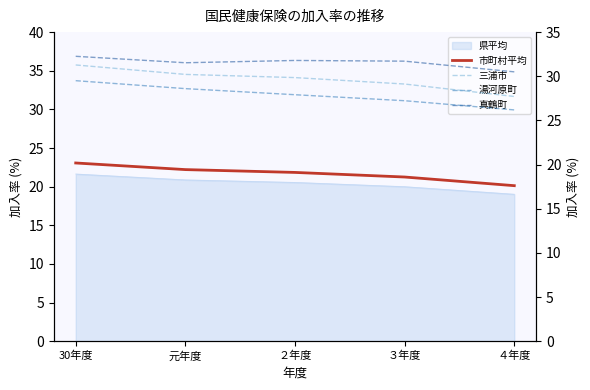

What is the greatest value displayed?

32.3